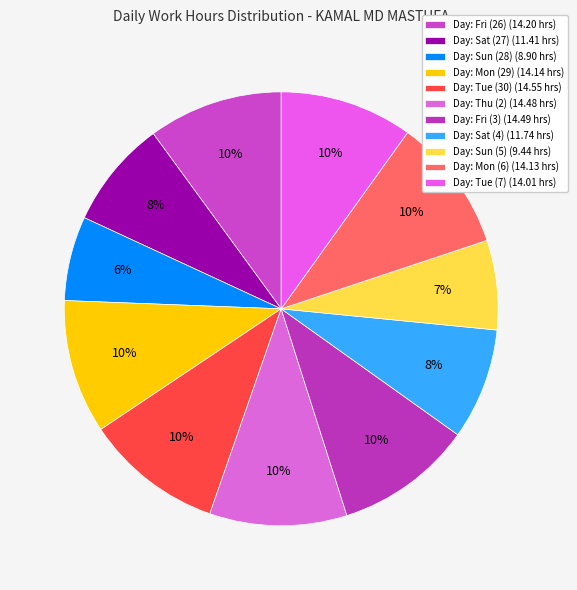

Count the number of slices in the pie.

11